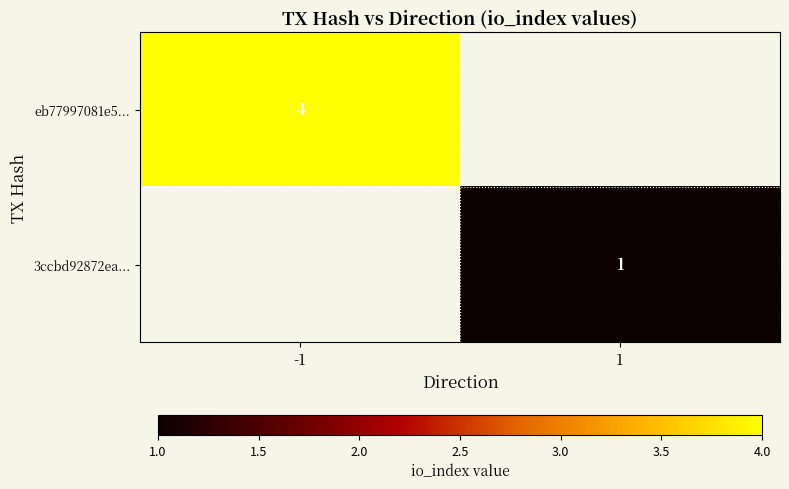

True or false: eb77997081e5... has a value of 7 at -1.

False